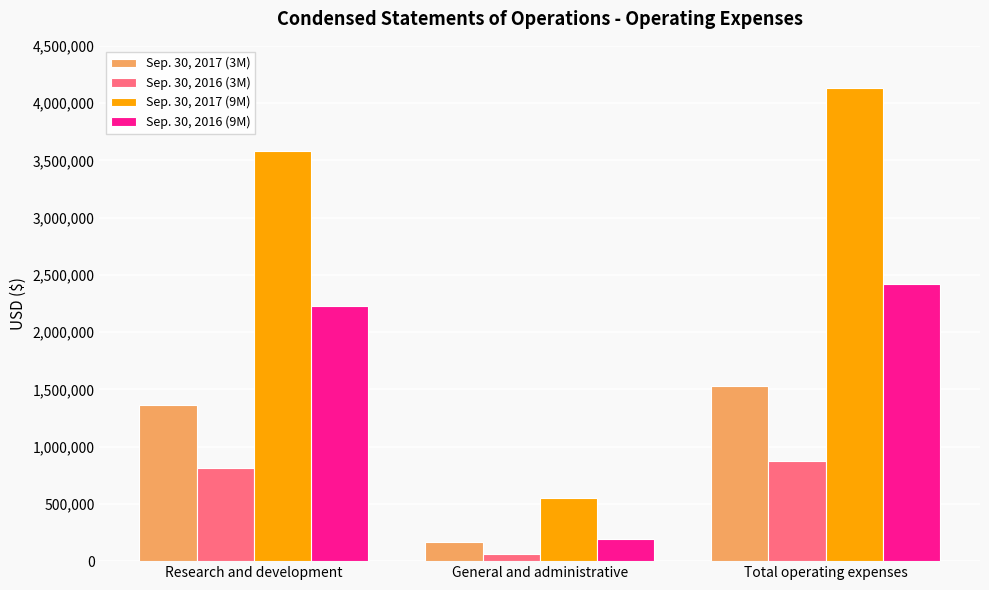

Which series has the largest total across all categories?

Sep. 30, 2017 (9M)